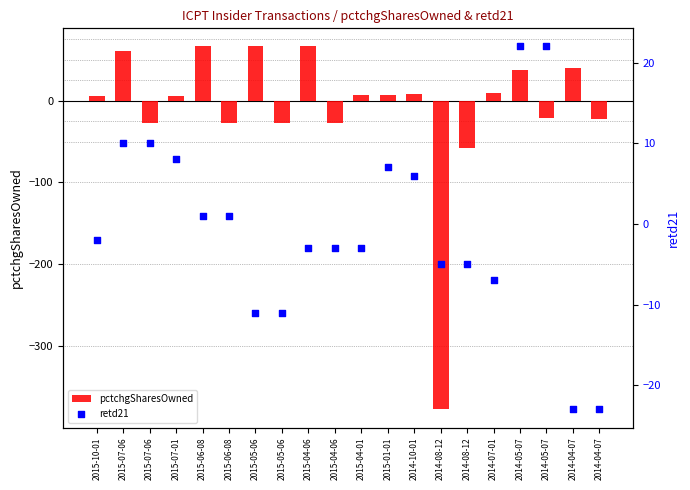

What are all the series names shown in the legend?

pctchgSharesOwned, retd21